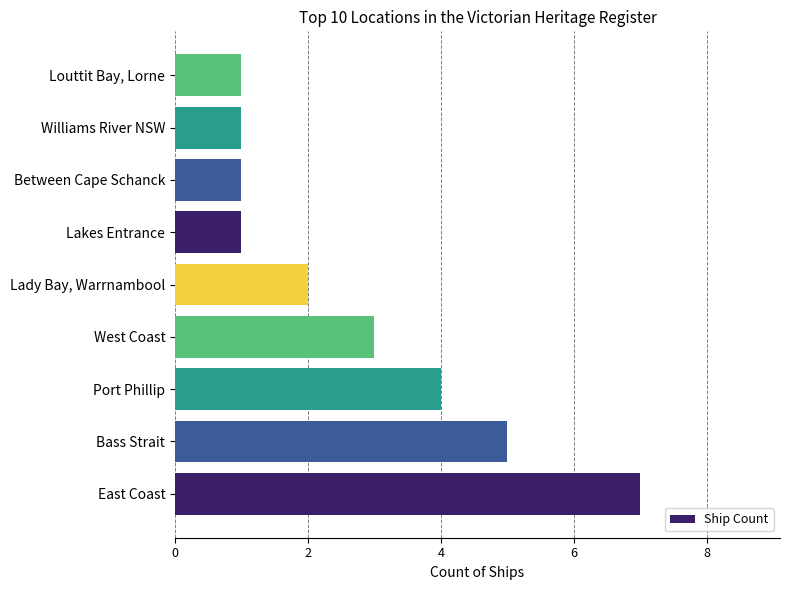

What is the smallest value displayed?

1